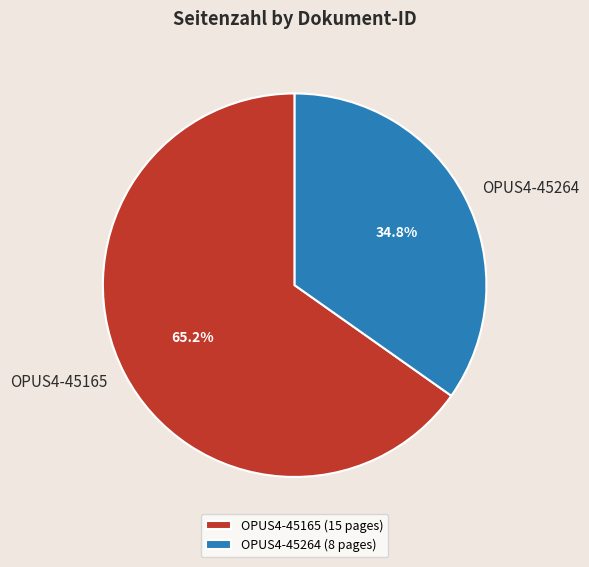

The OPUS4-45264 slice represents 20% of the pie. True or false?

False